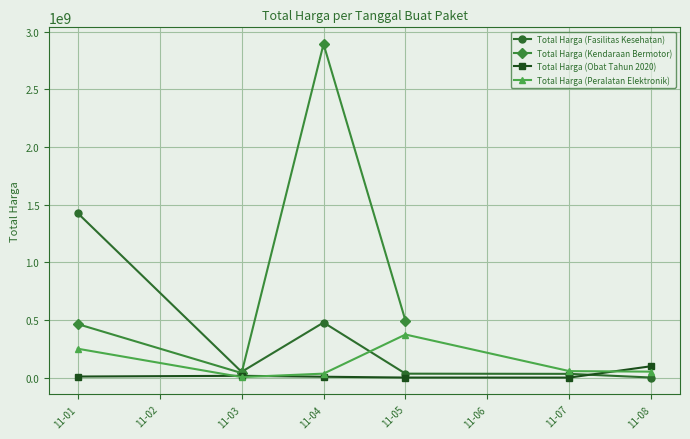

Count the number of categories in the chart.

6